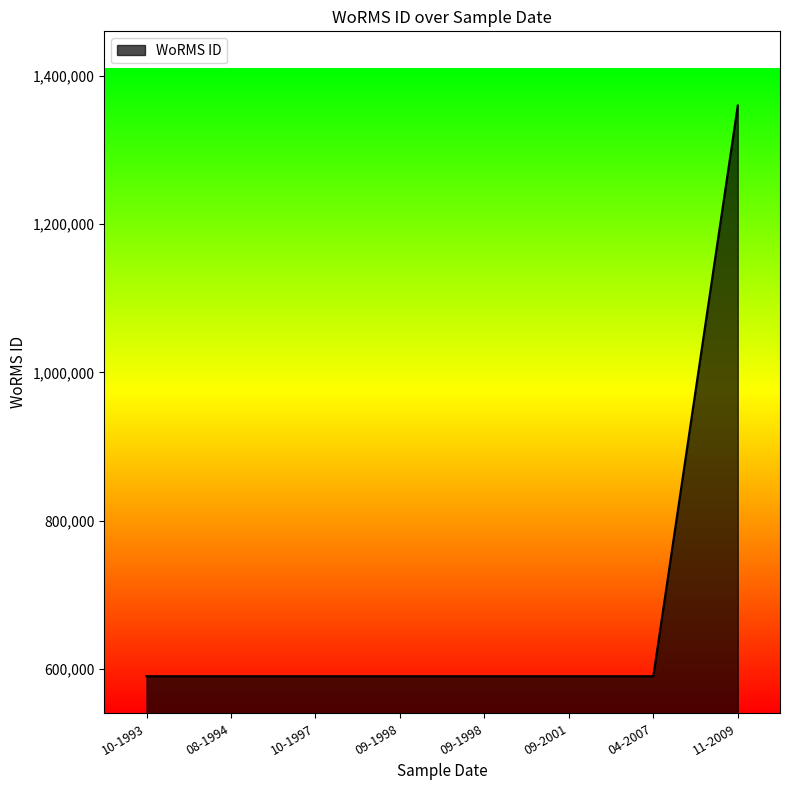

How many values exceed 590432?

3